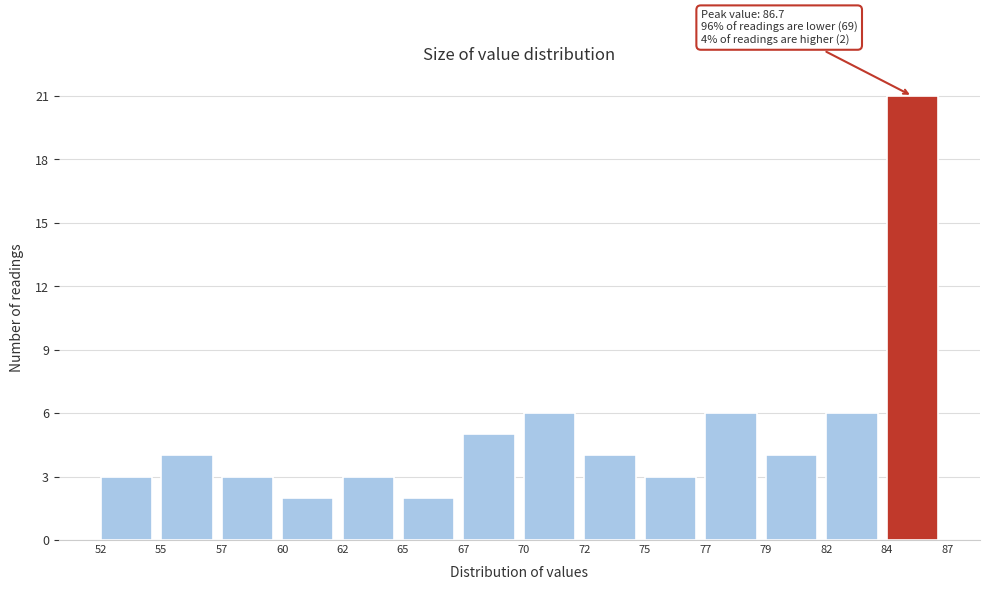

Reading left to right, transcribe all the data shown in this chart.

52=3	55=4	57=3	60=2	62=3	65=2	67=5	70=6	72=4	75=3	77=6	79=4	82=6	84=21